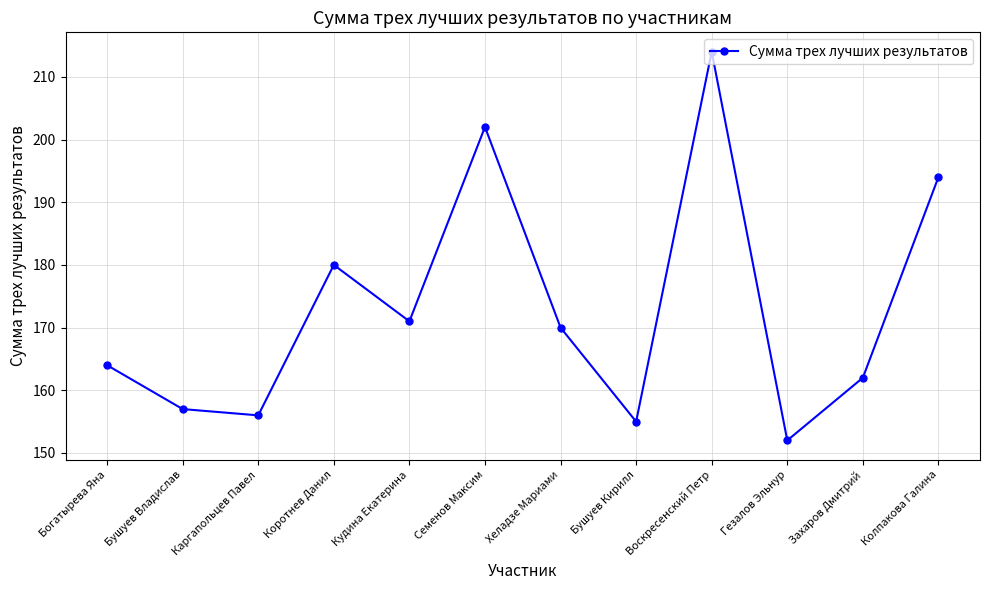

What is the minimum value shown in the chart?

152